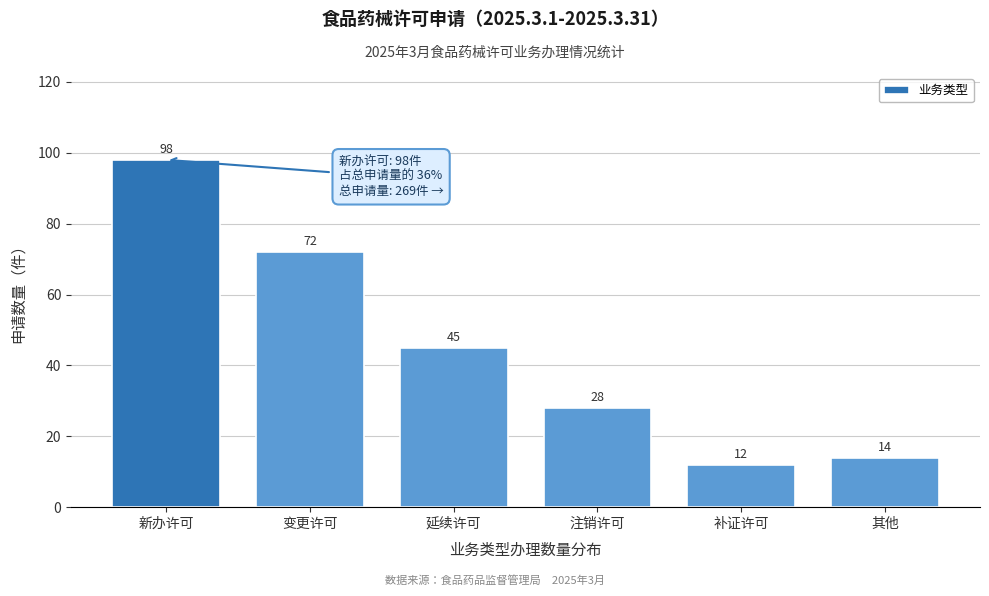

Reading left to right, list all the values displayed in this chart.

98	72	45	28	12	14